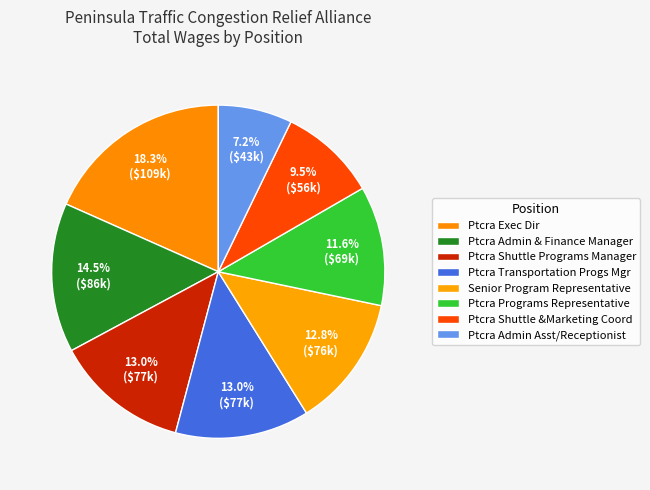

Does any single category account for the majority?

No